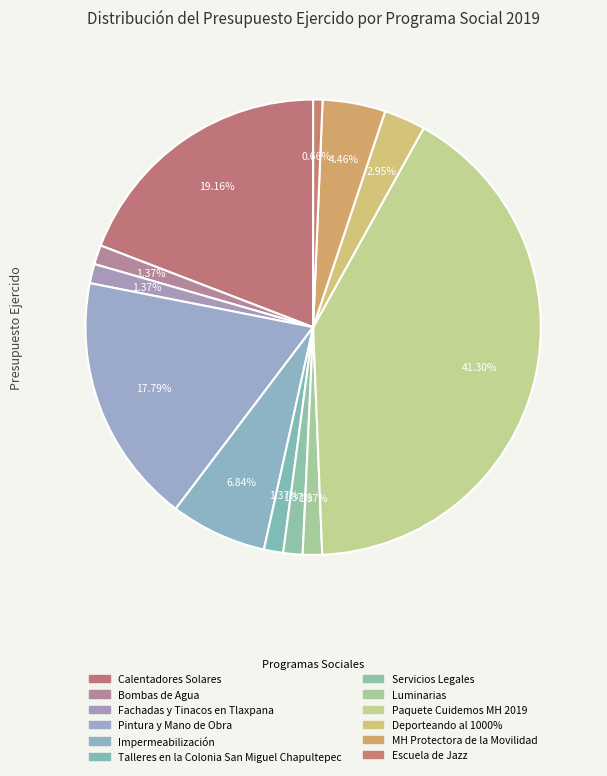

To the nearest percent, what portion does Servicios Legales represent?

1%